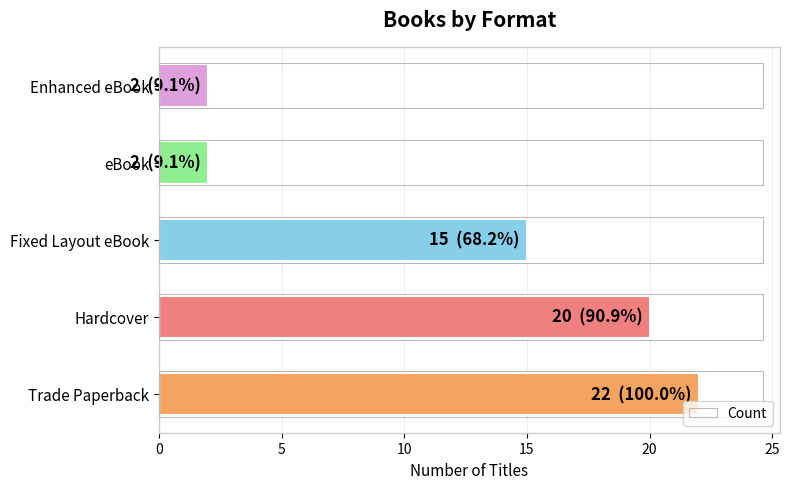

What is the difference between the maximum and minimum values?

20